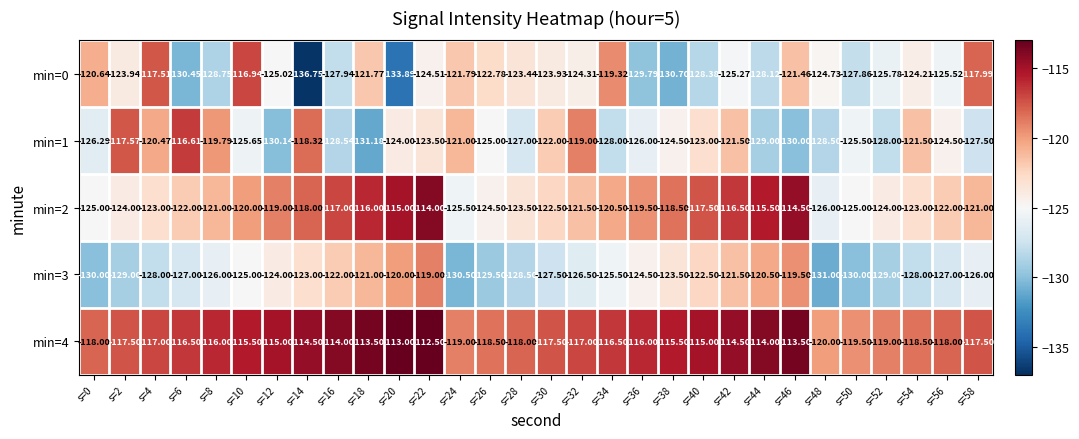

How many distinct data groups are displayed?

5